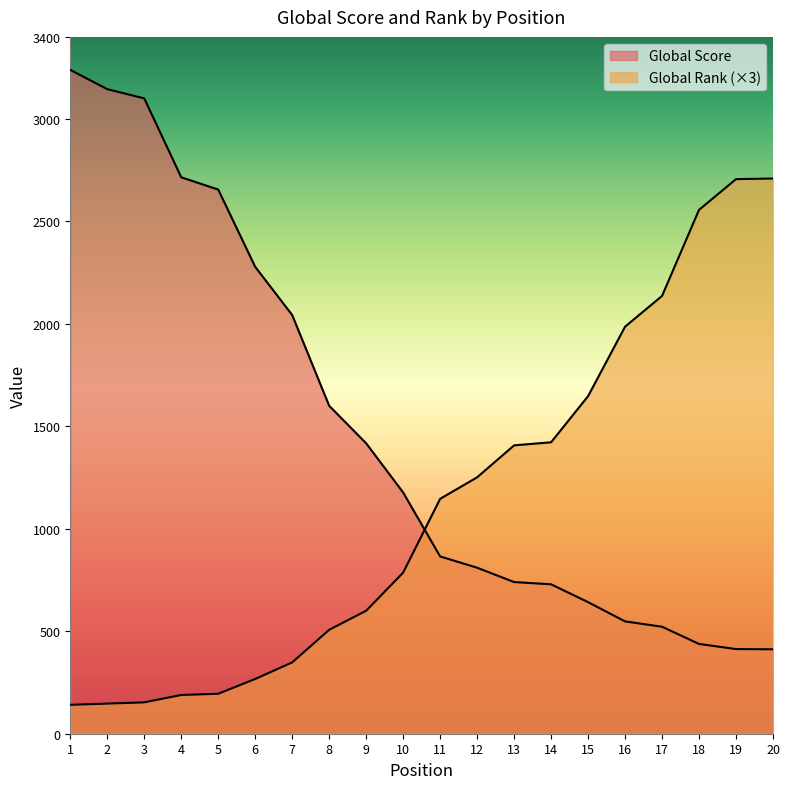

What is the difference between the maximum and minimum values in the Global Rank series?

2568